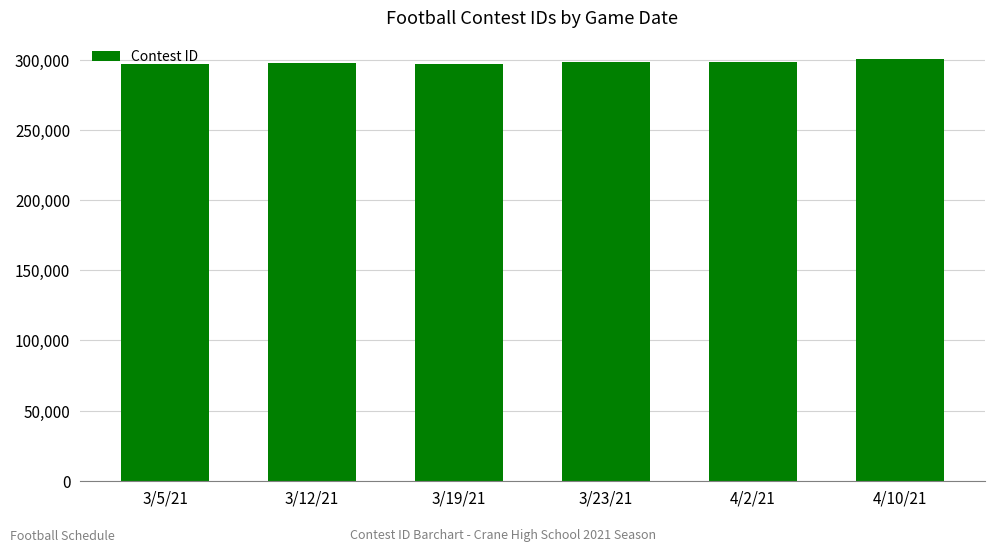

At which category does the chart reach its peak across all series?

4/10/21